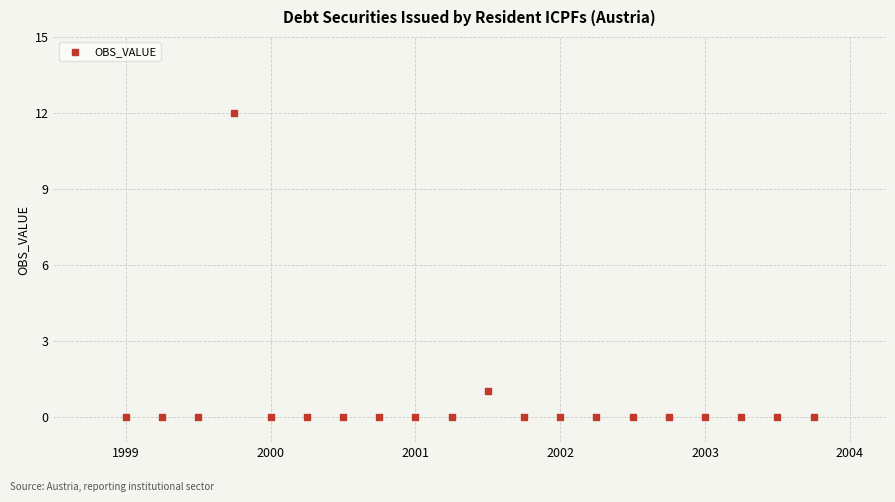

What is the range of Y values (max minus min)?

12